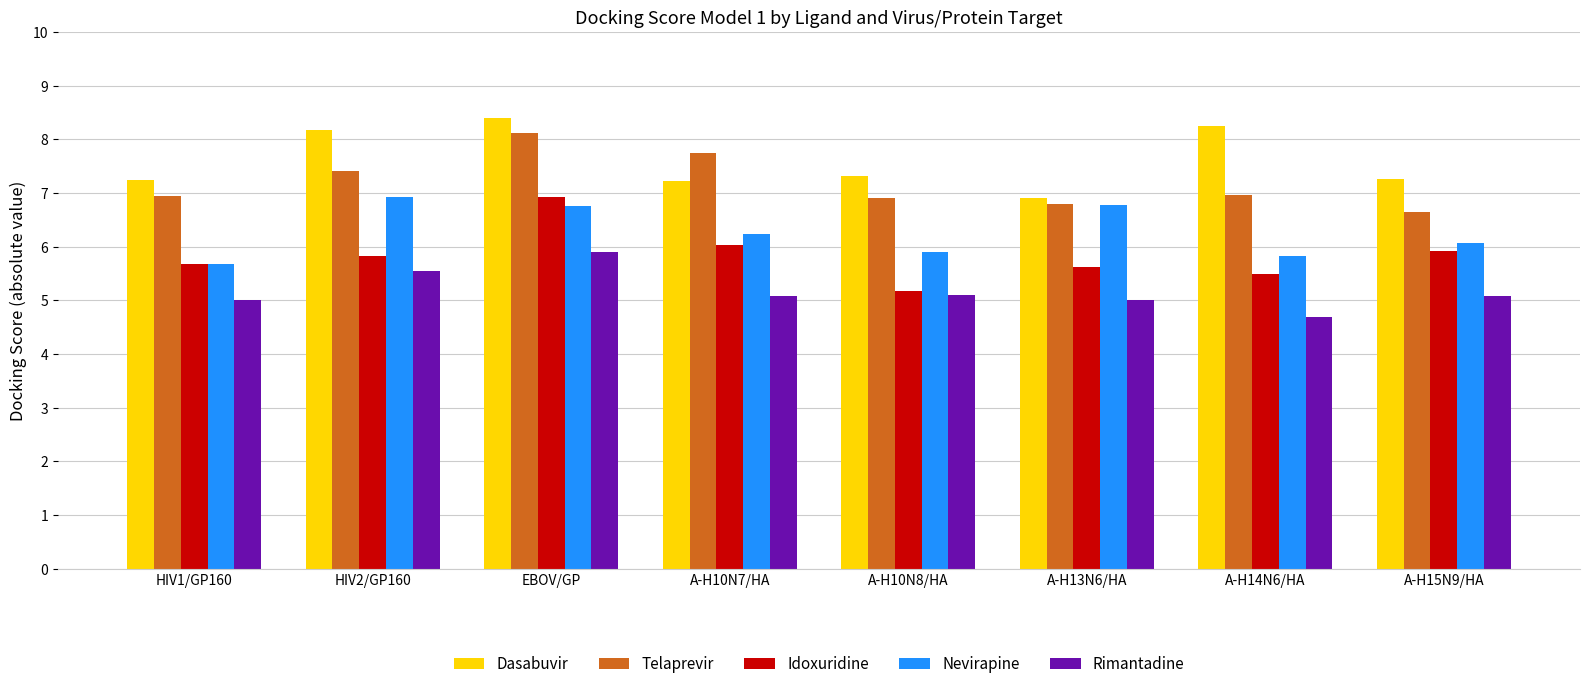

What is the minimum value for Idoxuridine?

5.2